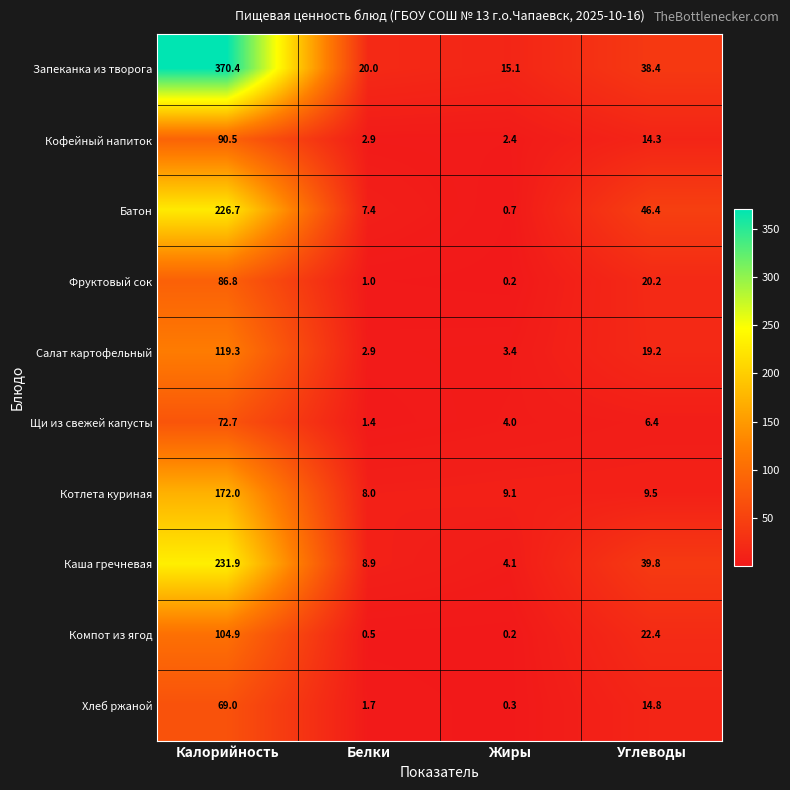

At which category is the sum across all series the highest?

Калорийность